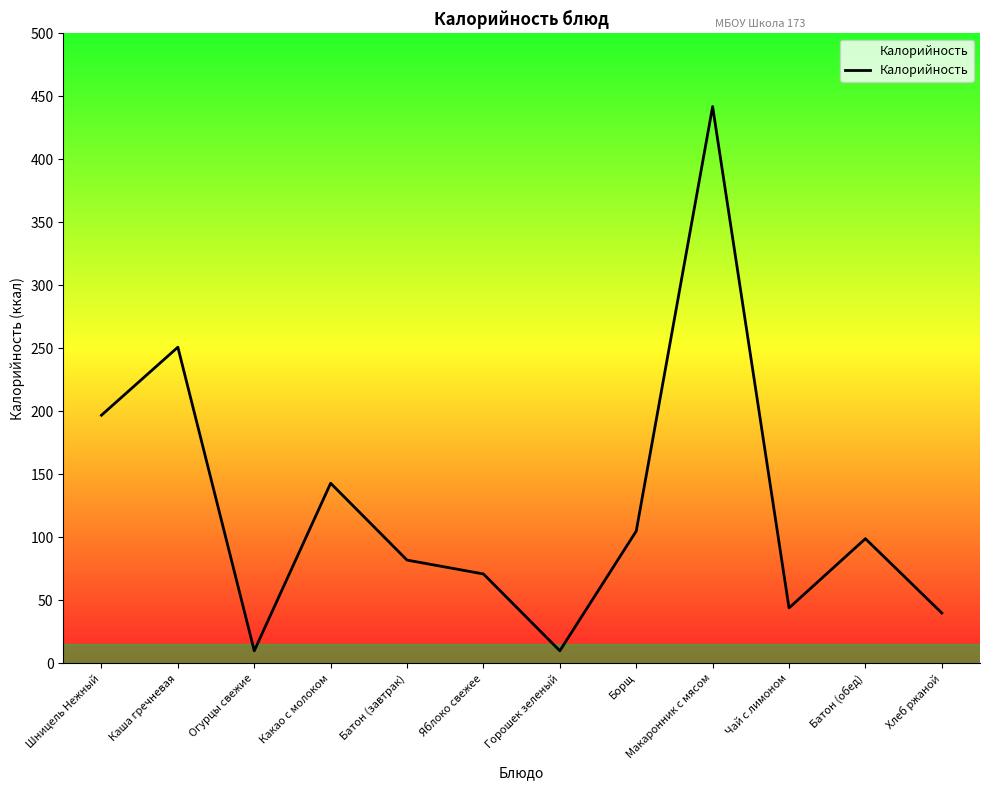

What is the difference between the values at Шницель Нежный and Какао с молоком?

54